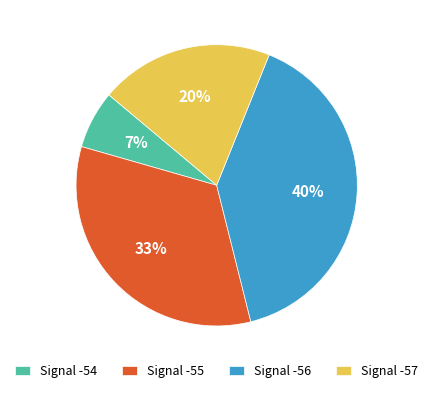

To the nearest percent, what is the combined percentage of Signal -55 and Signal -56?

73%